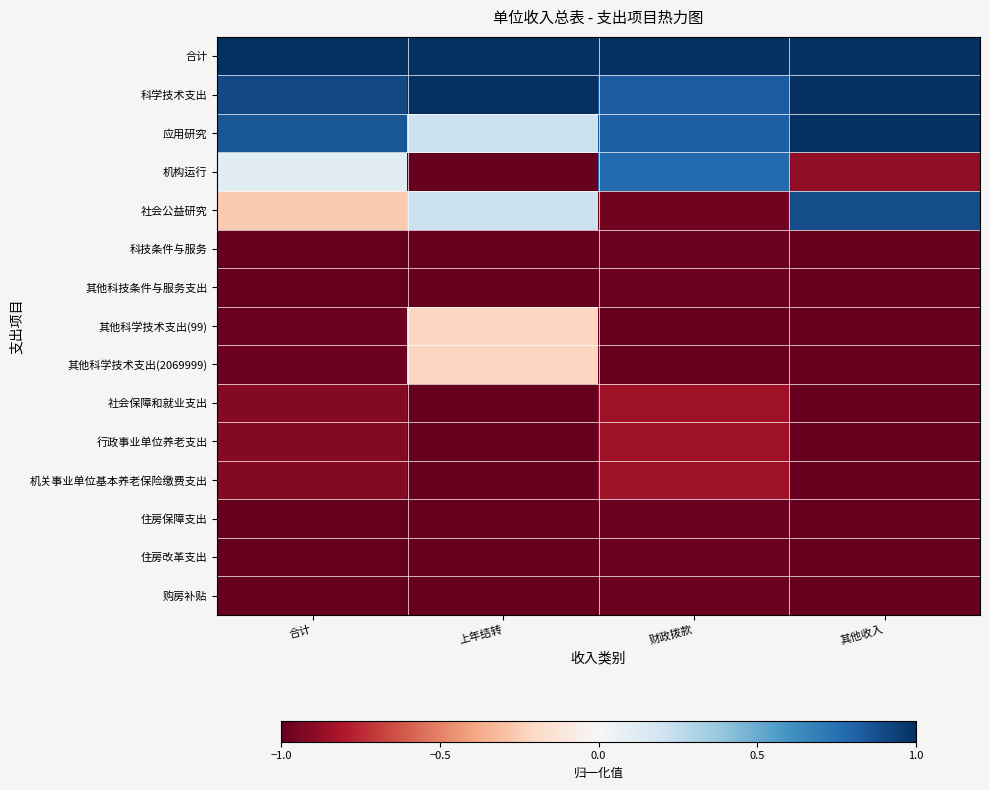

What is the minimum value shown in the chart?

-1.0